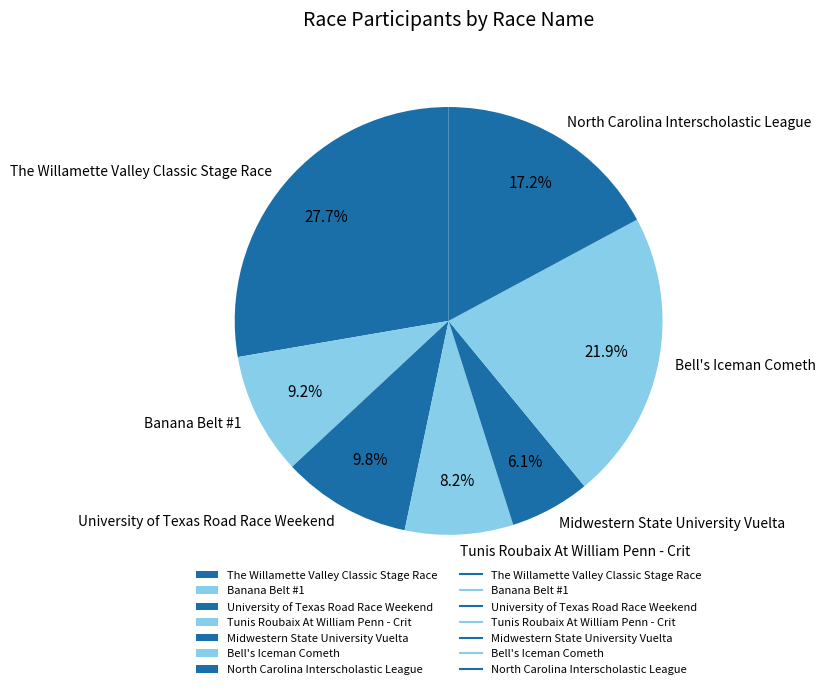

To the nearest percent, what is the combined percentage of University of Texas Road Race Weekend and Banana Belt #1?

19%